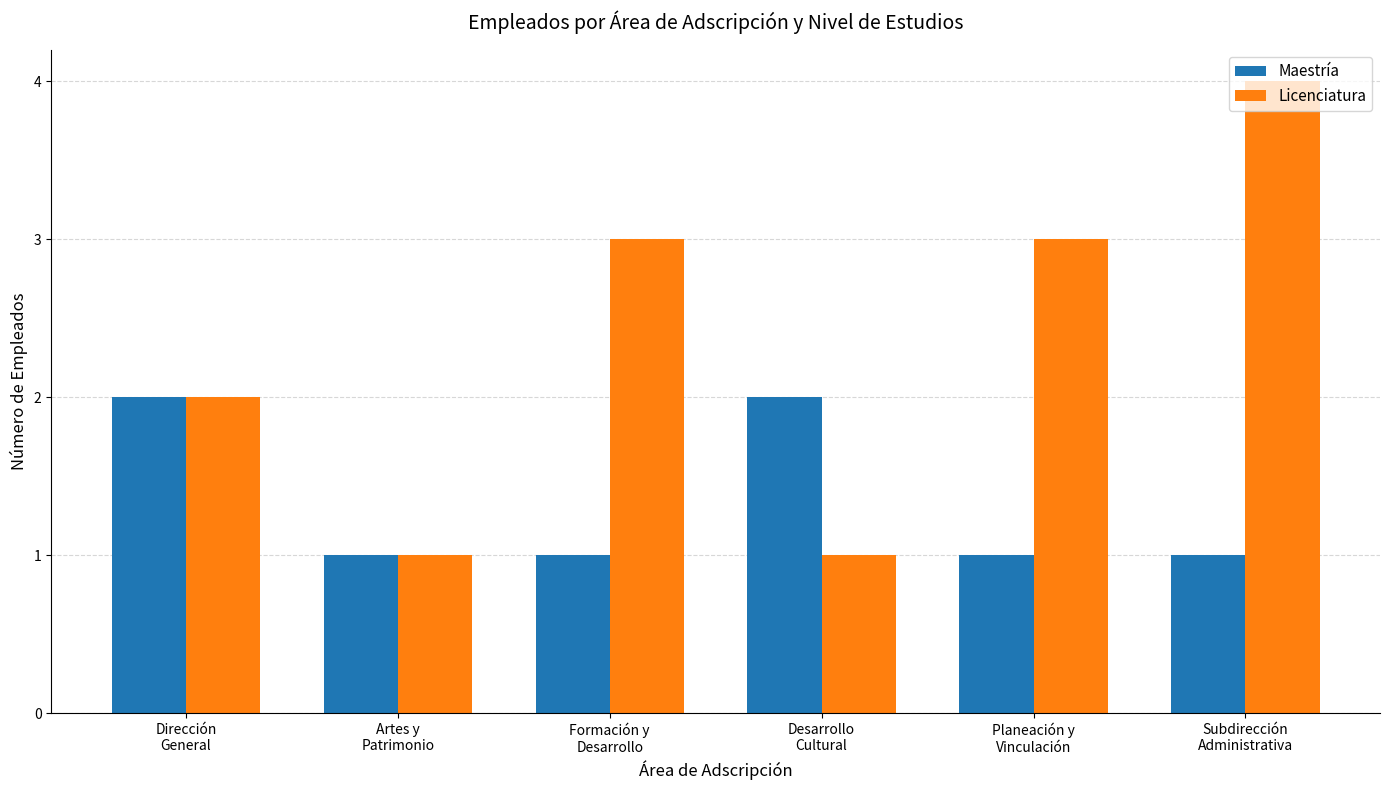

What is the label of the 4th bar from the right?

Formación y
Desarrollo